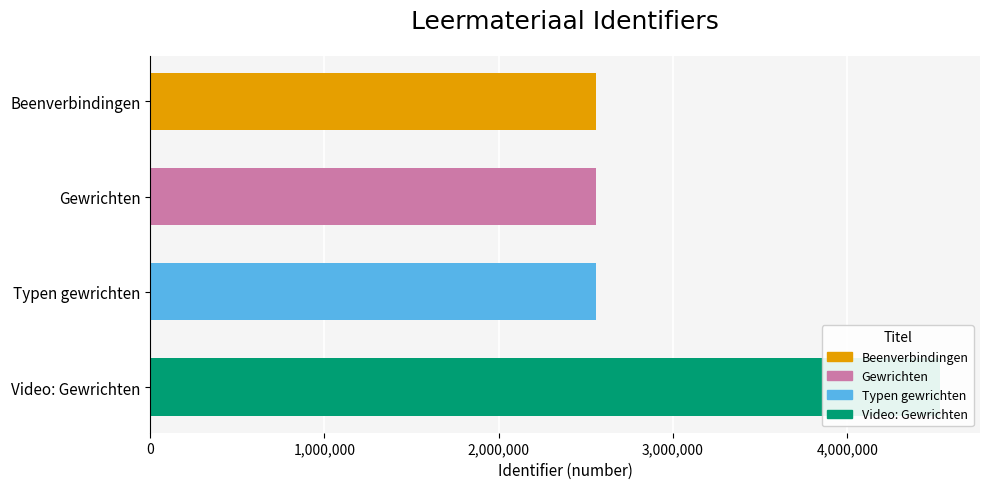

True or false: the data shows 4535109 at Video: Gewrichten.

True